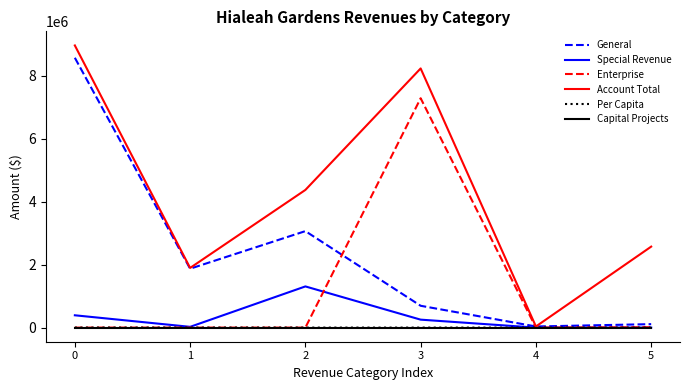

Which series has the widest spread of values?

Account Total